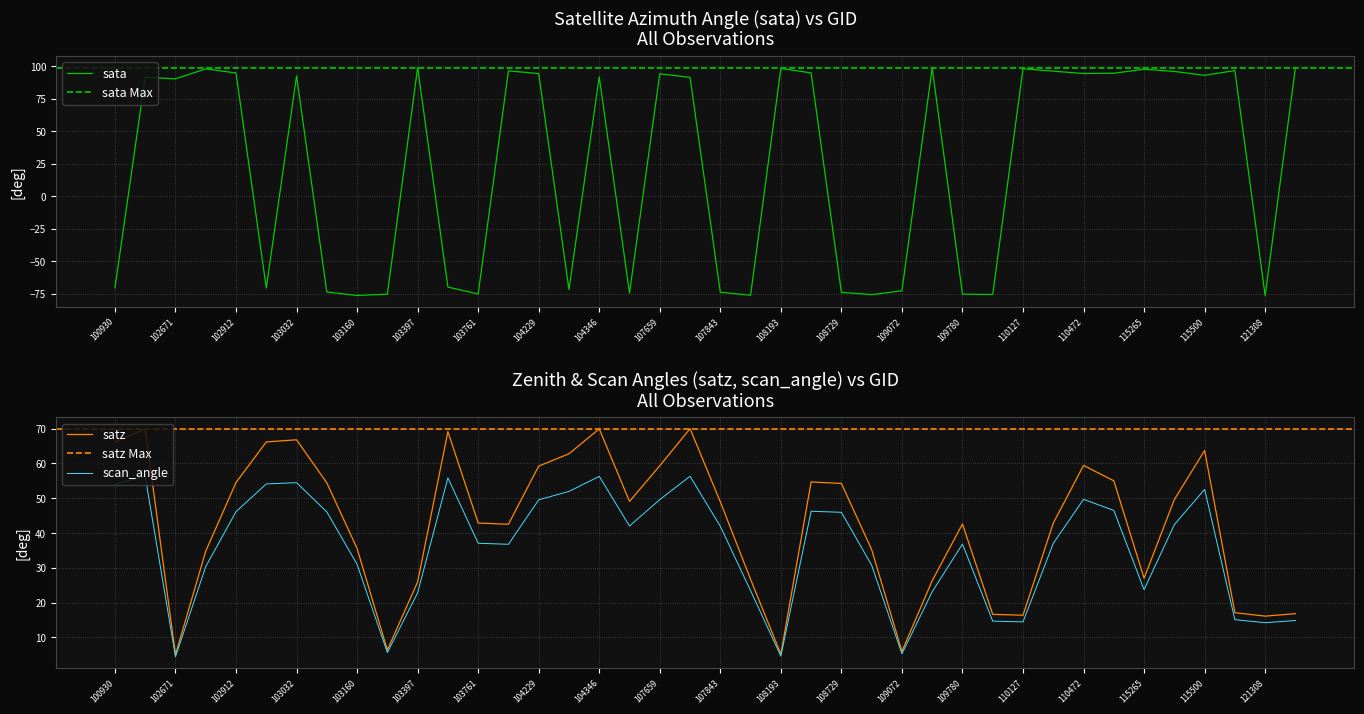

What is the approximate value of satz at 108729?

54.3